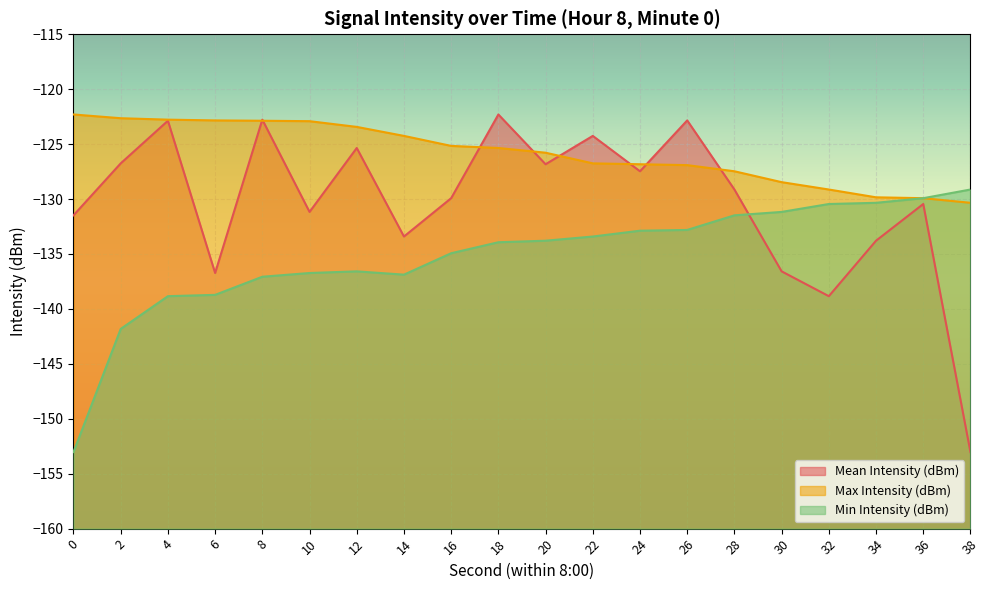

What is the value of the Max Intensity (dBm) point at the 4th from the left?

-122.8